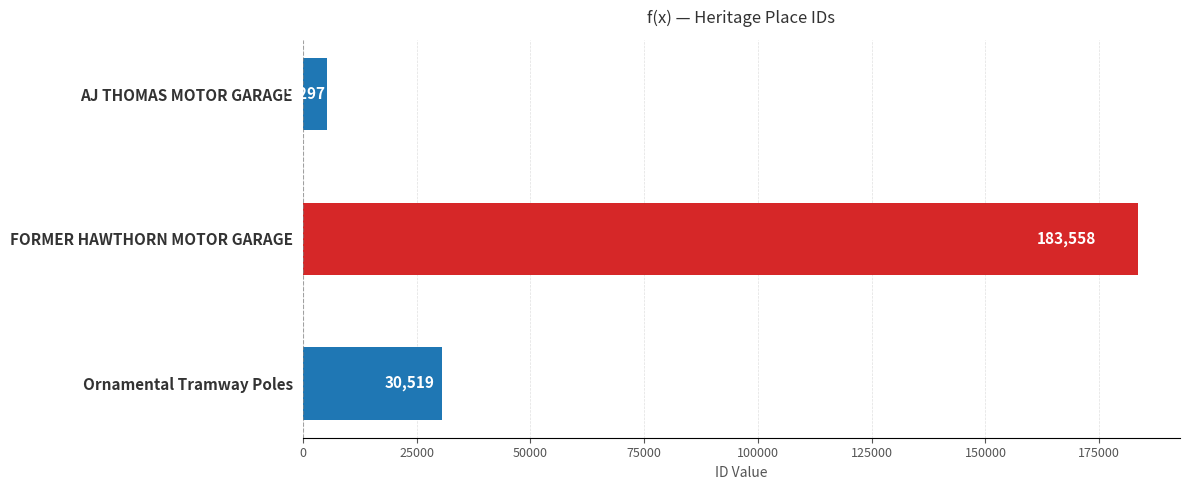

What is the greatest value displayed?

183558